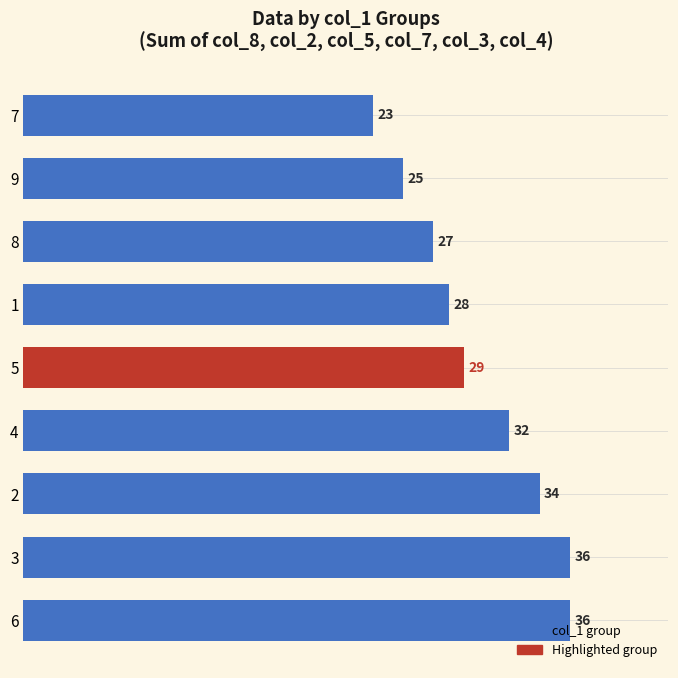

The value at 7 is 23. True or false?

True